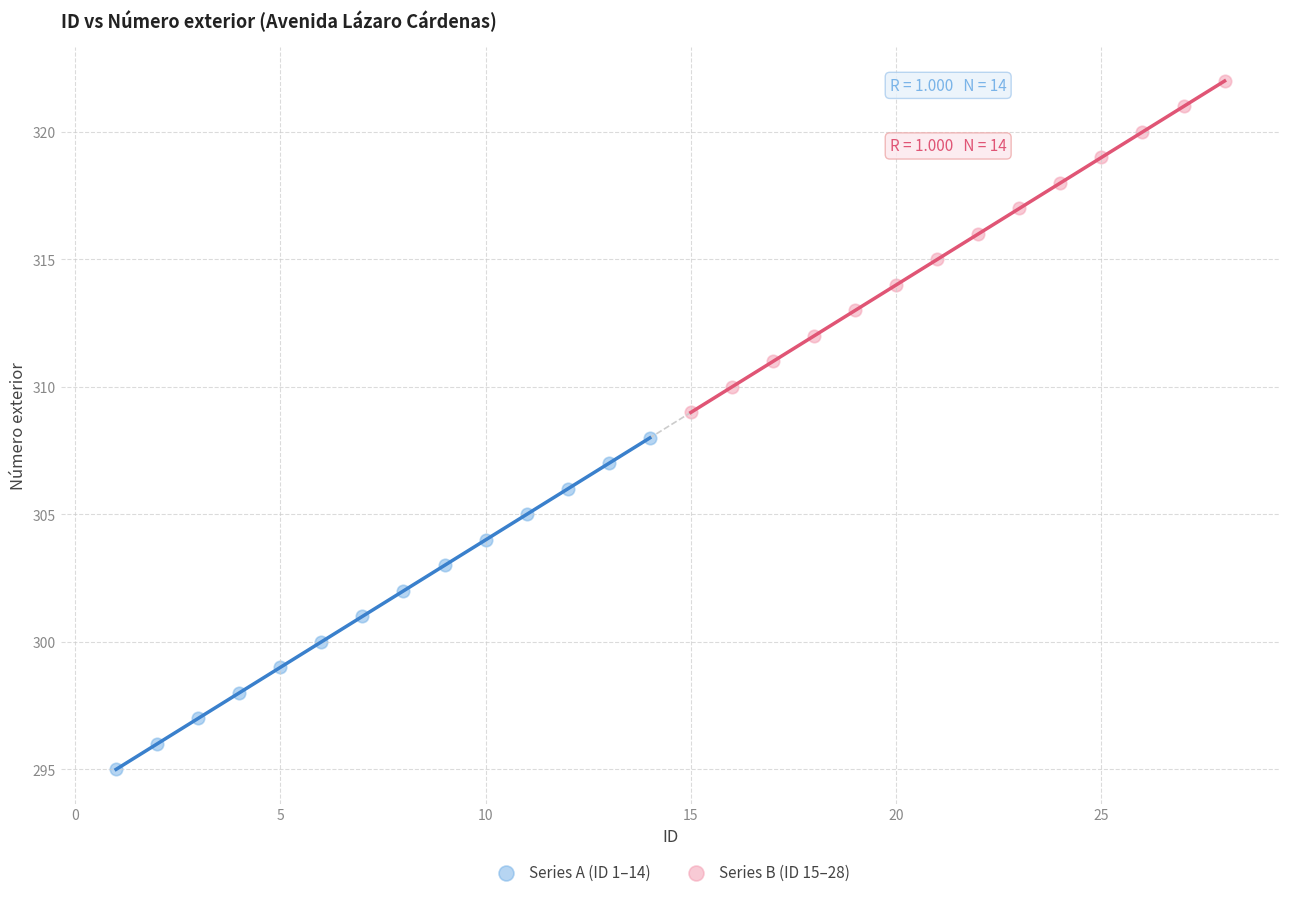

Which series reaches the minimum Y coordinate?

Series A (ID 1–14)